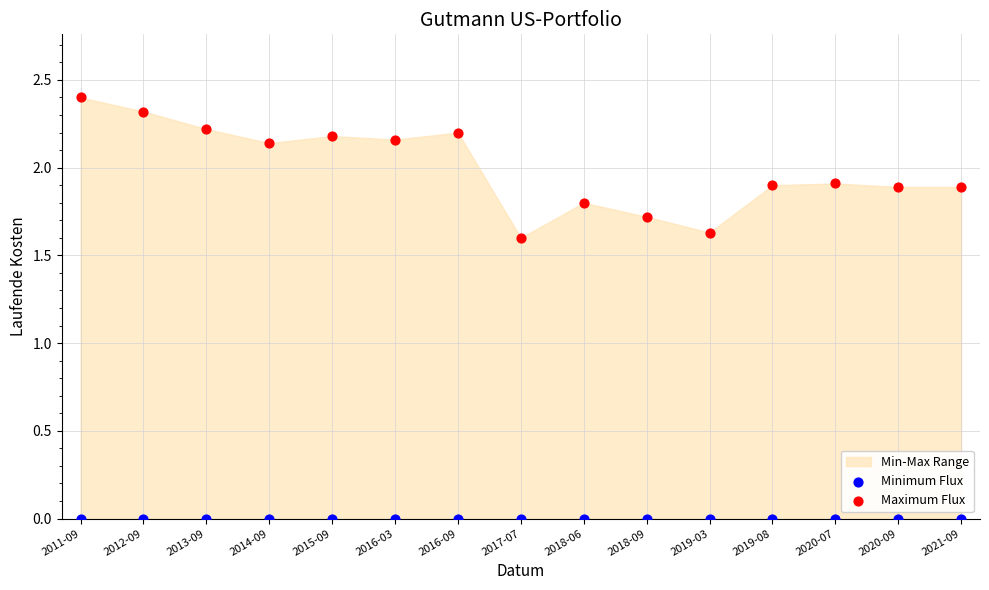

How many data points are displayed?

30